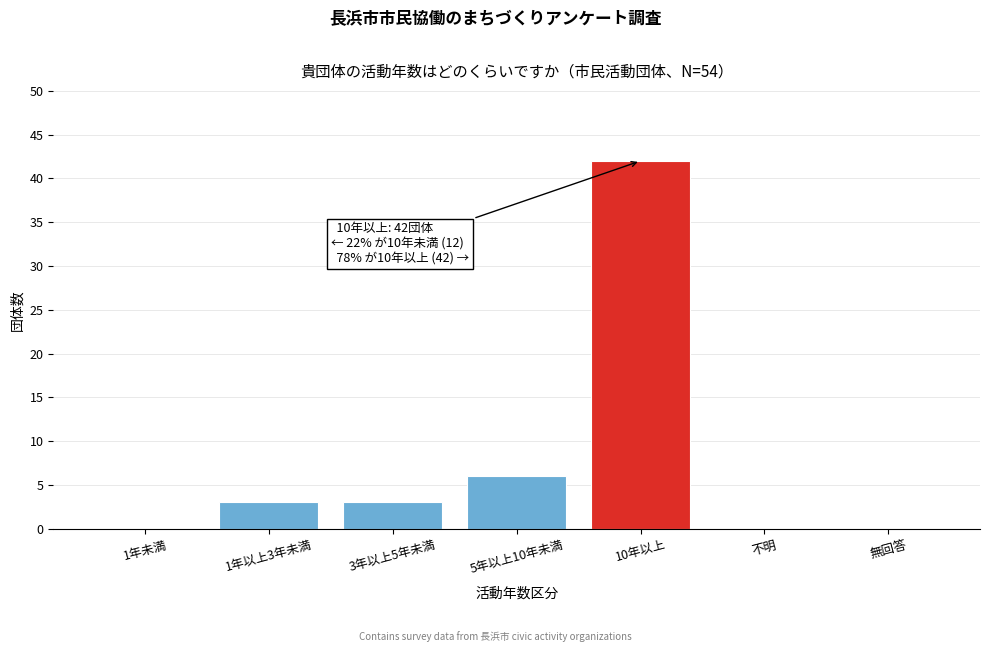

Reading left to right, extract all data points from this chart.

1年未満=0	1年以上3年未満=3	3年以上5年未満=3	5年以上10年未満=6	10年以上=42	不明=0	無回答=0